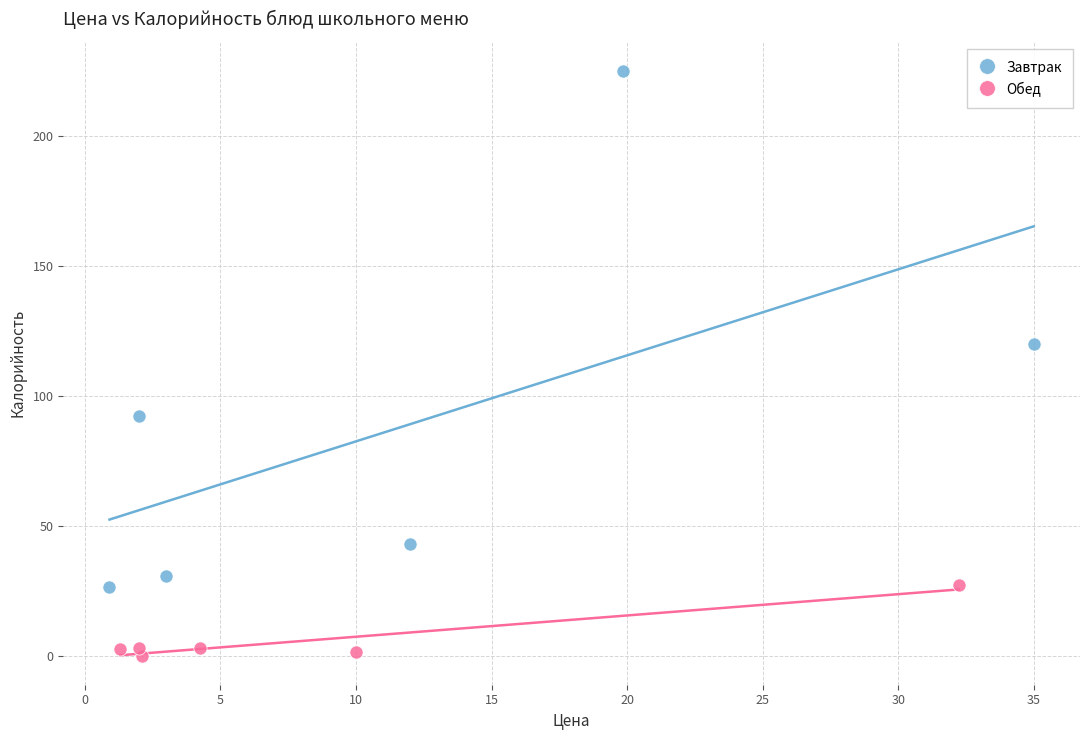

Which series has the widest spread of Y values?

Завтрак